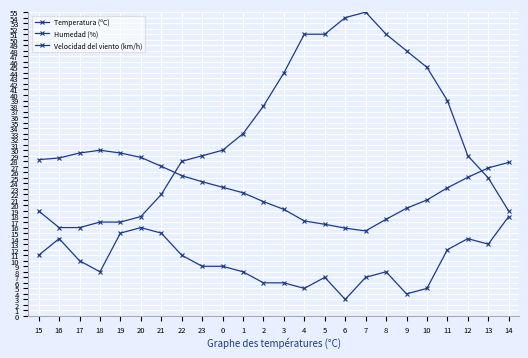

How many distinct data groups are displayed?

3